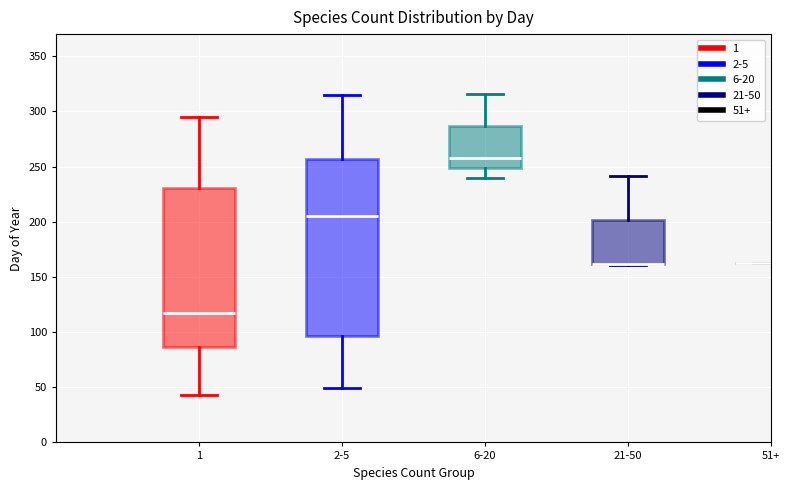

Reading left to right, transcribe this box plot: for each box, give where its median line is, the range the box spans, and where its two whiskers end, as read against the y-axis. The values are not printed on the chart, so give them approximately, as read against the axis.

1: median 115, box 85 to 230, whiskers 45 to 295
2-5: median 205, box 95 to 255, whiskers 50 to 315
6-20: median 260, box 250 to 285, whiskers 240 to 315
21-50: median 160 (drawn on the box's lower edge), box 160 to 200, whiskers 160 to 240
51+: box collapsed to a line at 165, whiskers 165 to 165